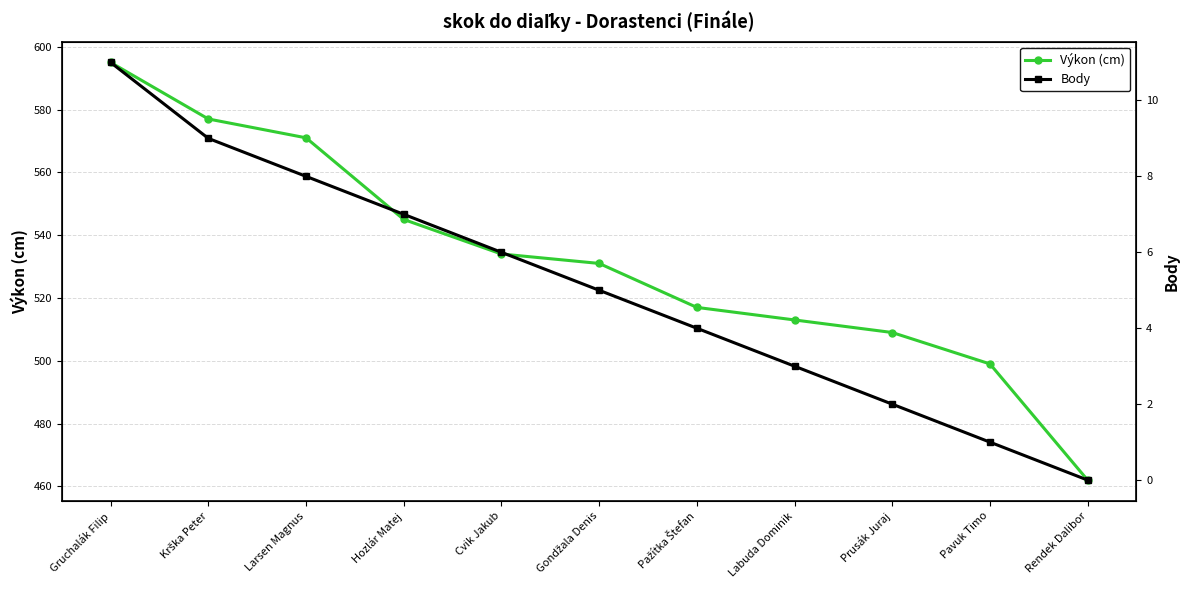

What is the total value across all series at Labuda Dominik?

516